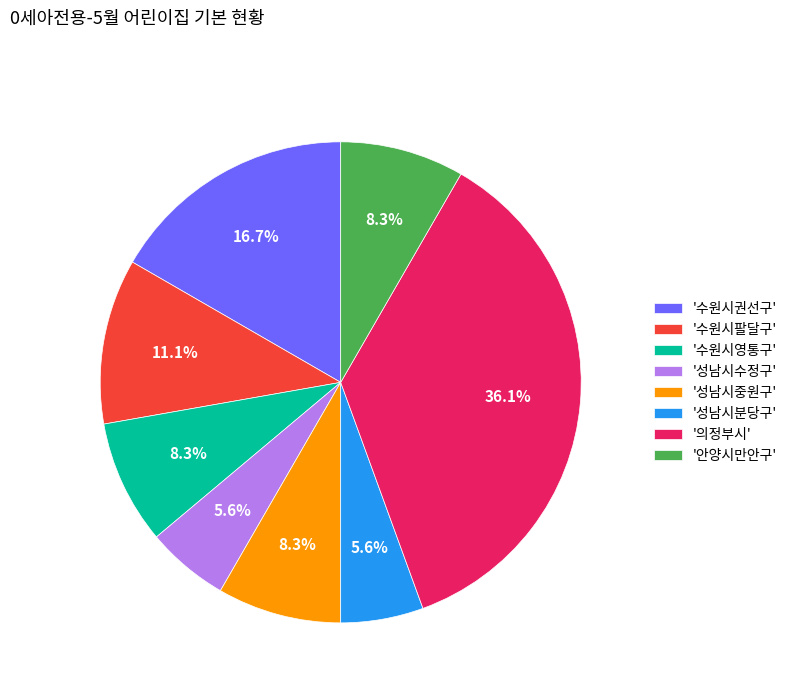

What is the ratio of the value at '수원시팔달구' to the value at '성남시분당구'?

2.0